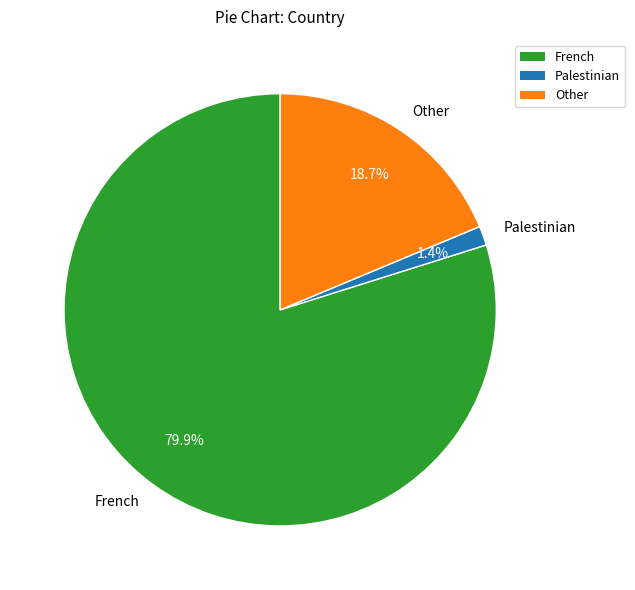

Rank the categories by value from lowest to highest.

Palestinian, Other, French